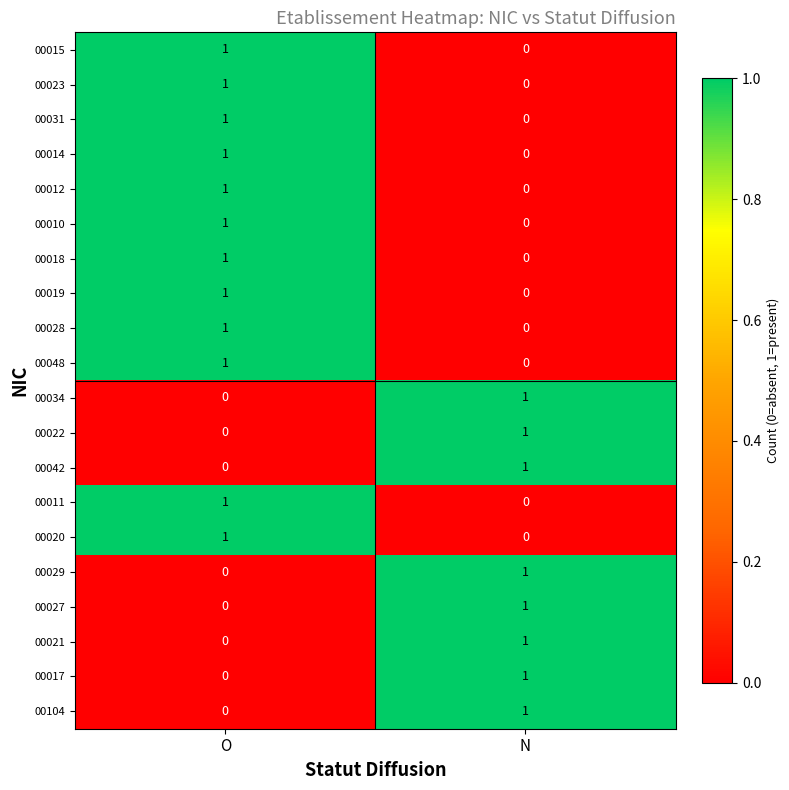

At which label does 00012 reach its peak?

O